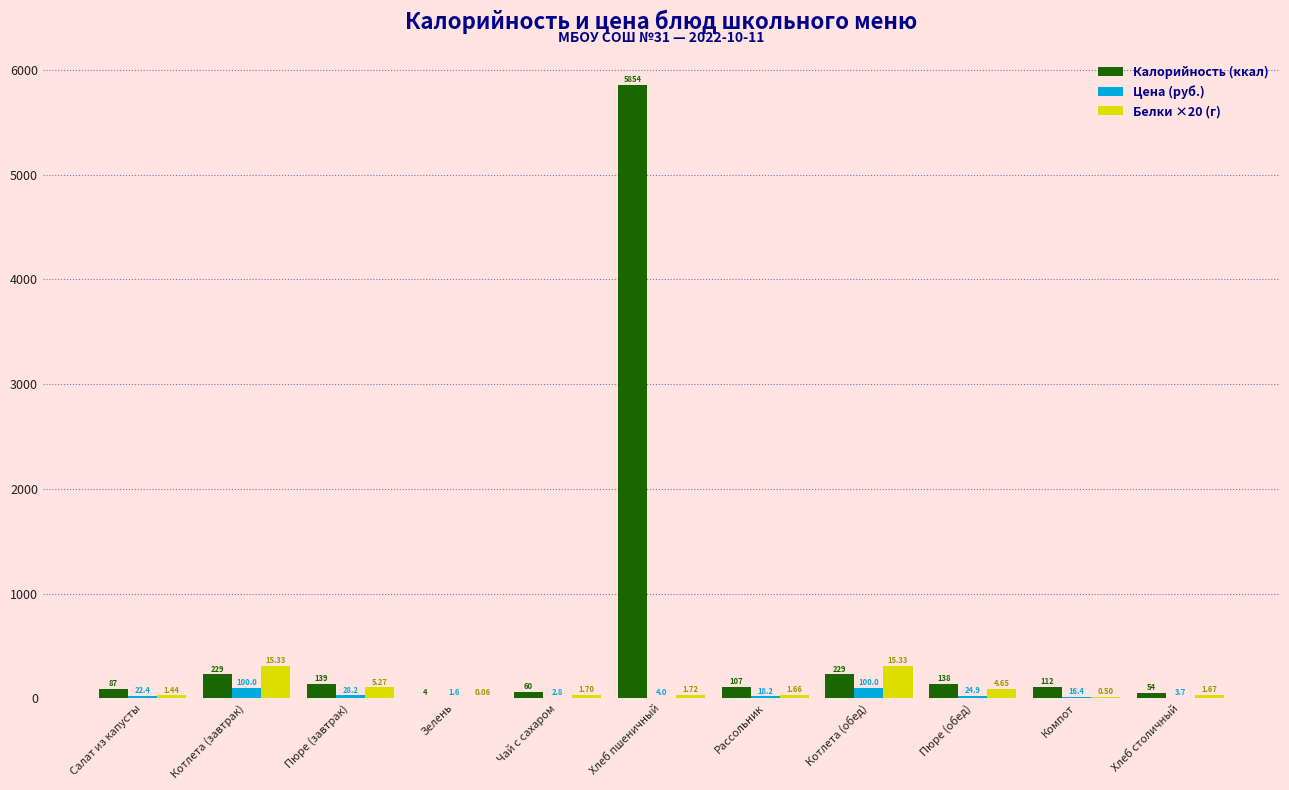

Where is Белки ×20 (г) nearest to the value 153?

Пюре (завтрак)